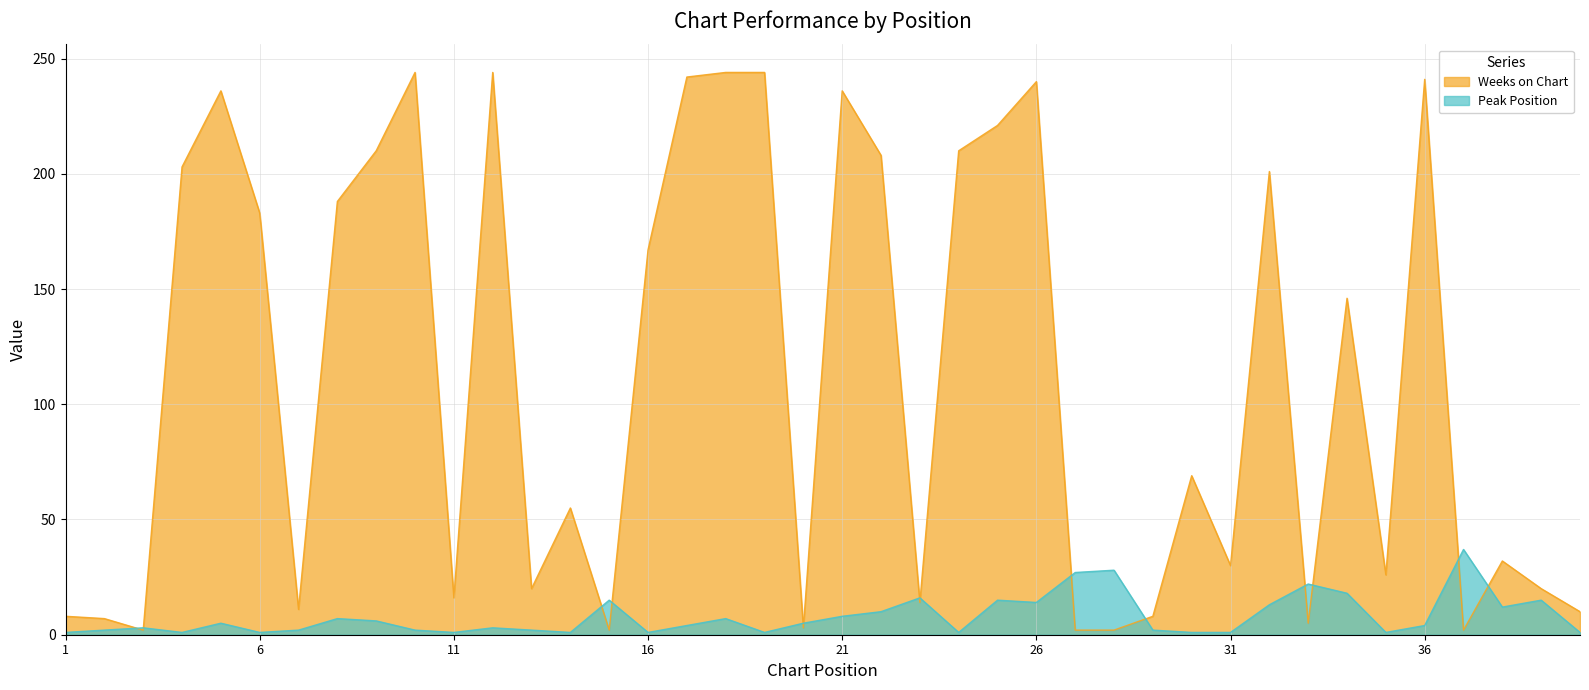

What is the difference between the Weeks on Chart values at 24 and 2?

203